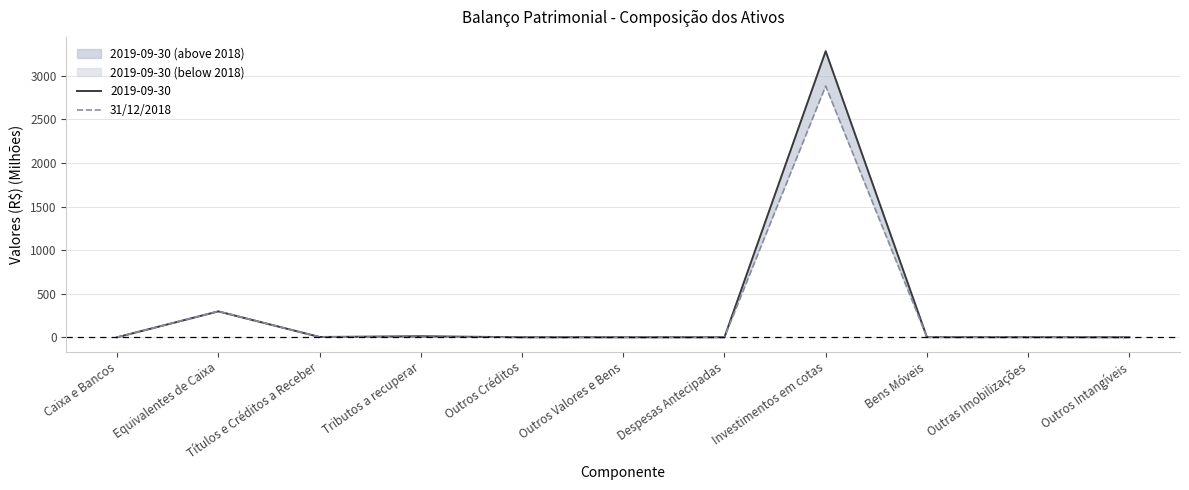

Reading left to right, extract all data points from this chart.

0.0	298.4	3.5	1.8	0.1	0.1	0.1	2882.9	1.6	1.0	0.2